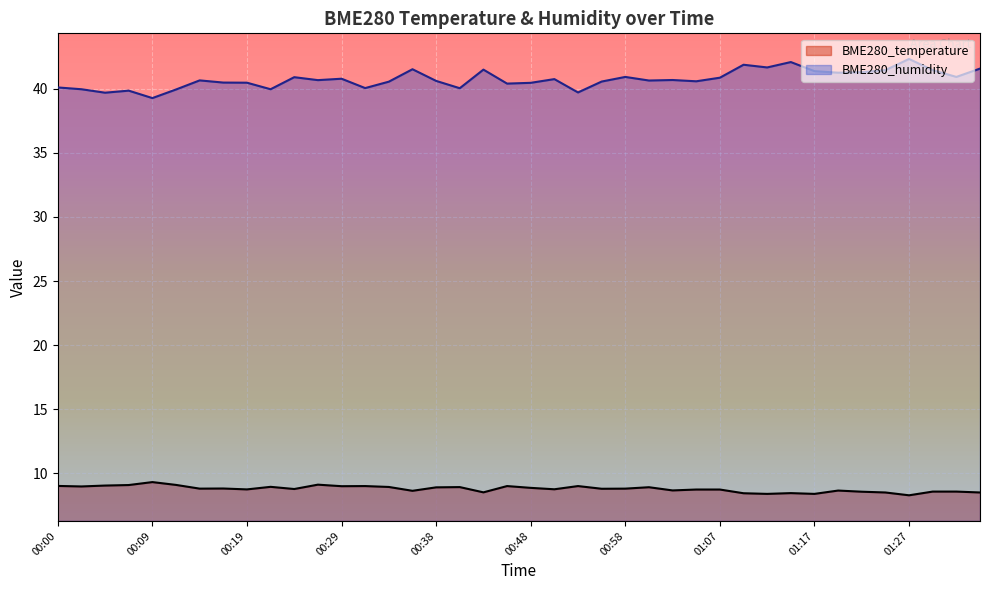

Is the value of BME280_temperature at 00:36 greater than the value of BME280_humidity at 00:17?

No